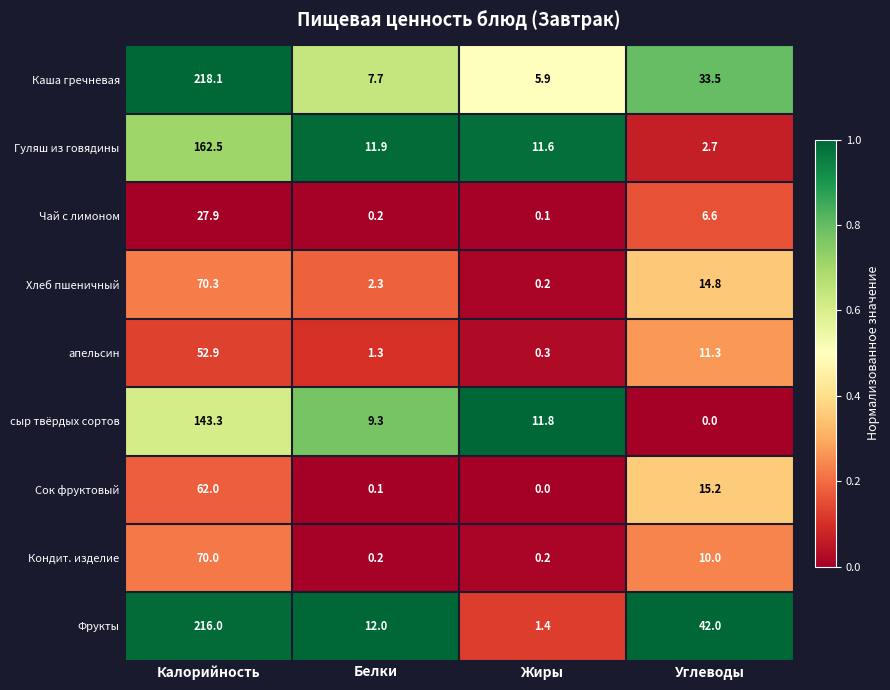

What is the difference between the highest and lowest values at Жиры?

11.8